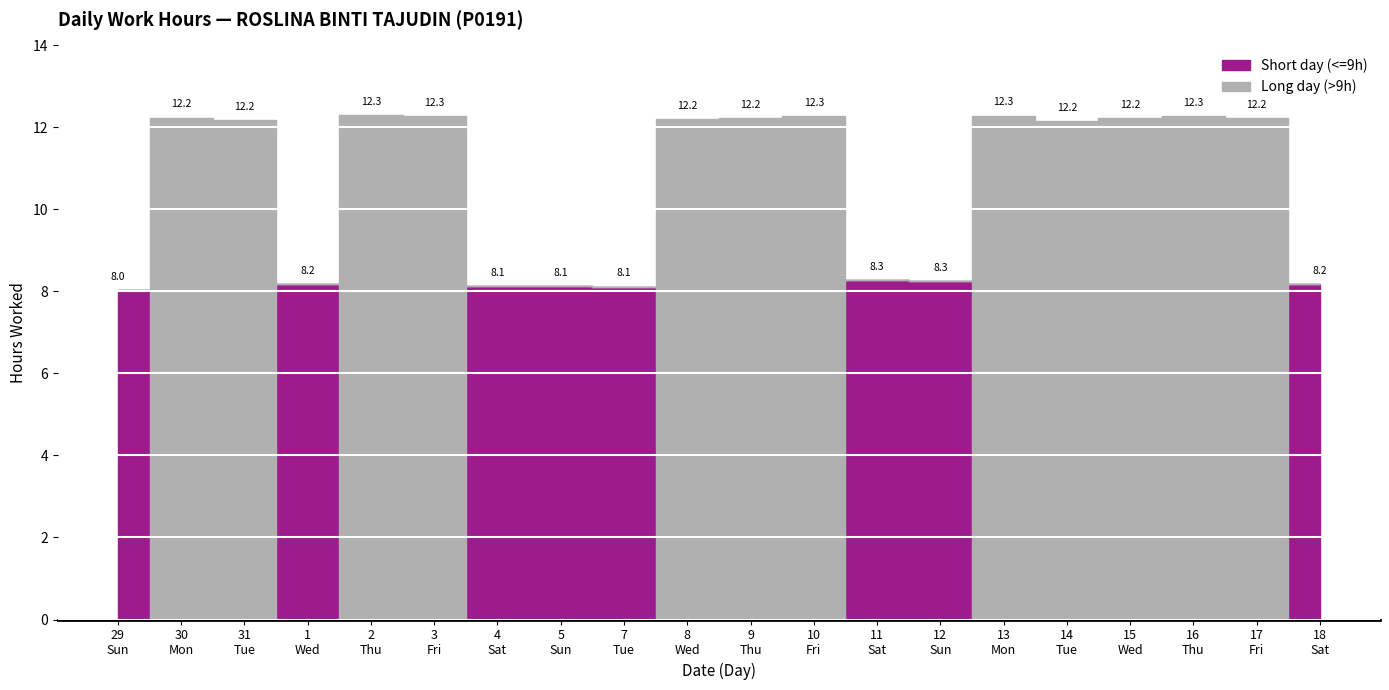

True or false: Short day (<=9h) has a value of 8.2 at 18.

True